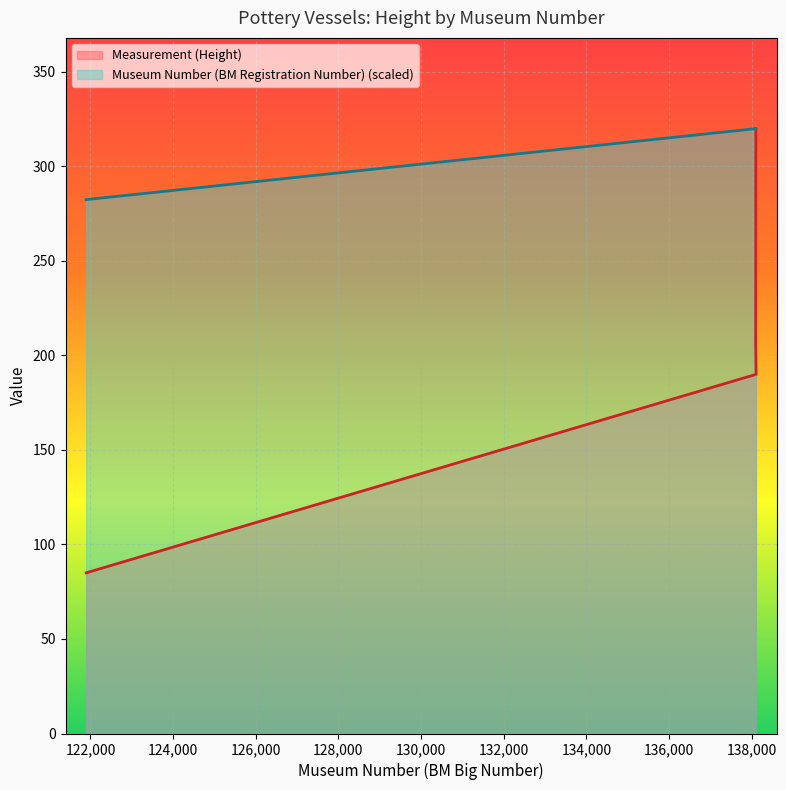

Reading left to right, list all the values displayed in this chart.

Measurement (Height): 121897=85.0	138107=190.0	138097=206.0	138102=320.0
Museum Number (BM Registration Number): 121897=282.4	138107=320.0	138097=320.0	138102=320.0